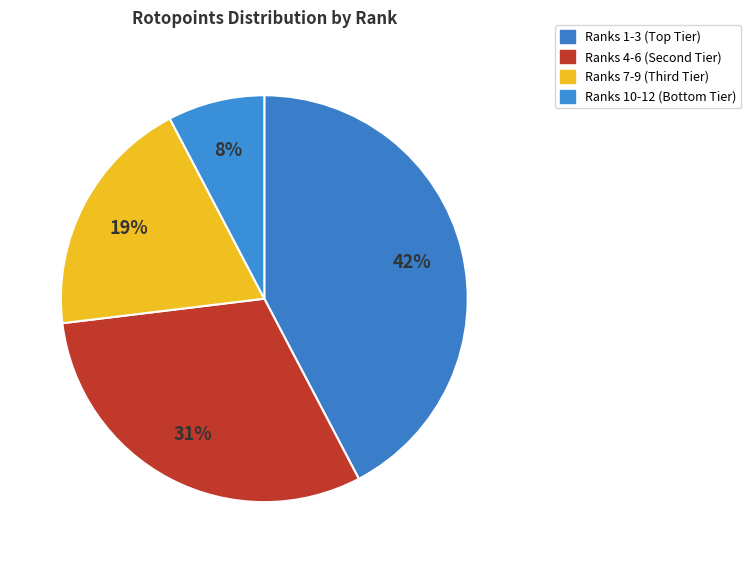

How many segments does this pie chart have?

4